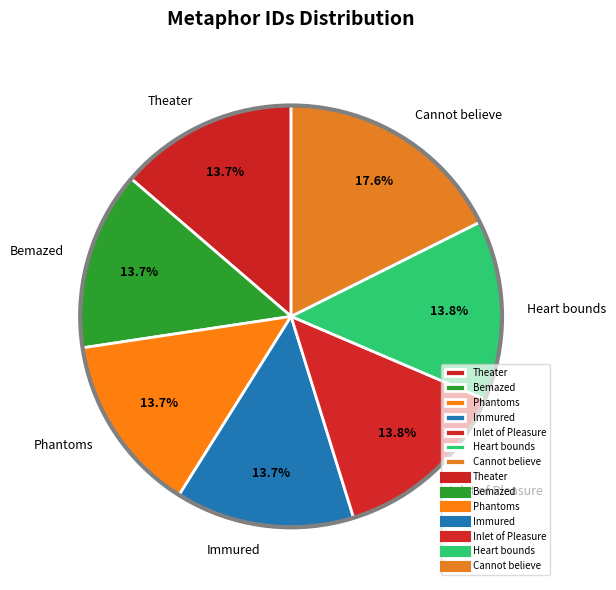

Which slice is the largest?

Cannot believe